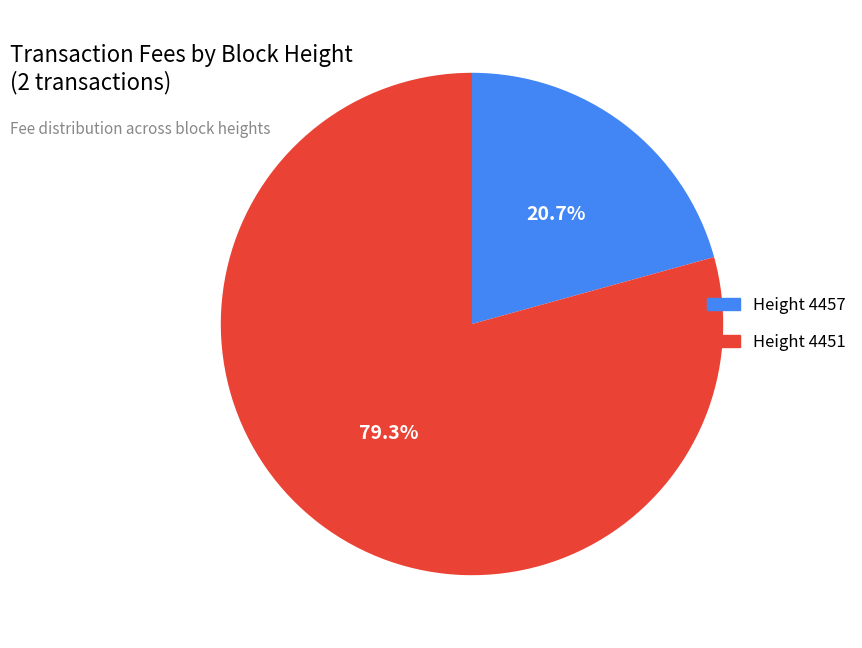

Is there a majority slice in this chart?

Yes